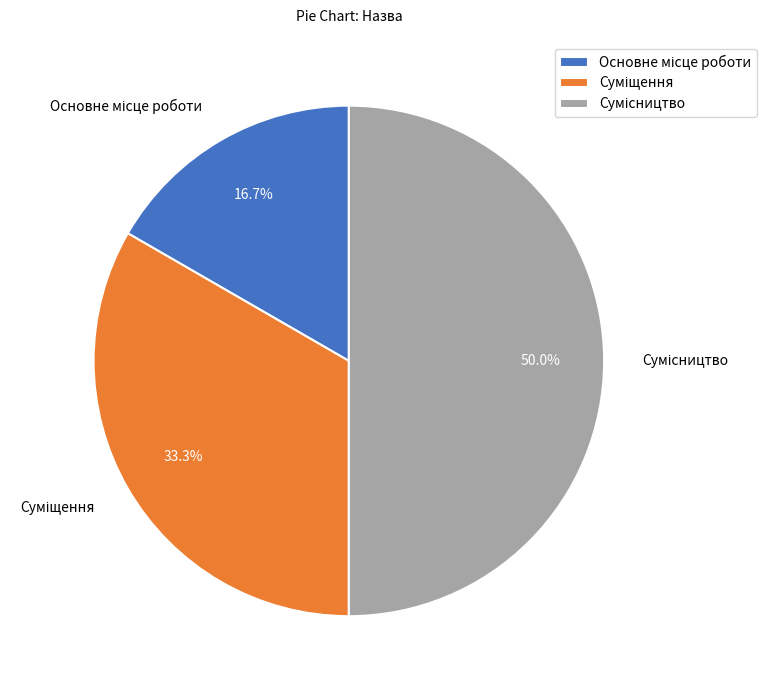

Which slice is the smallest?

Основне місце роботи